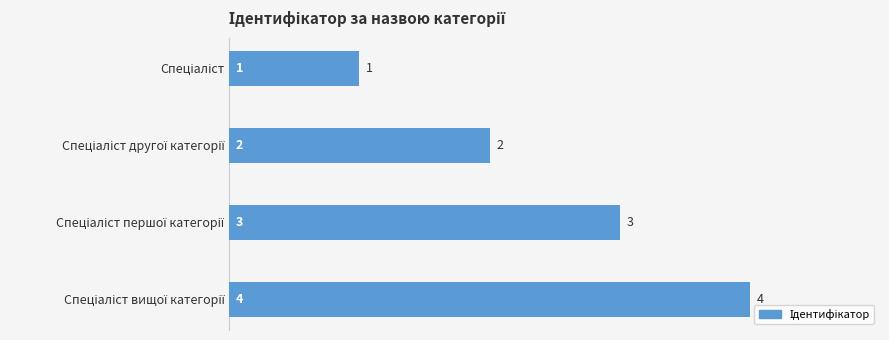

What is the value of the 1st bar from the top?

1